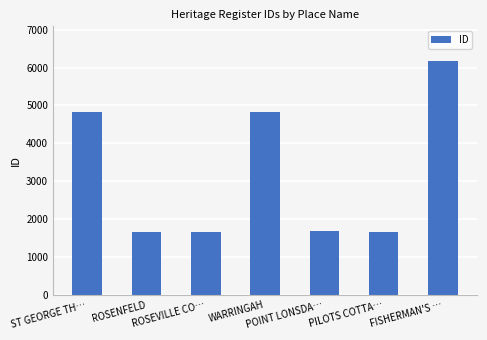

What value does the data have at ROSENFELD?

1662